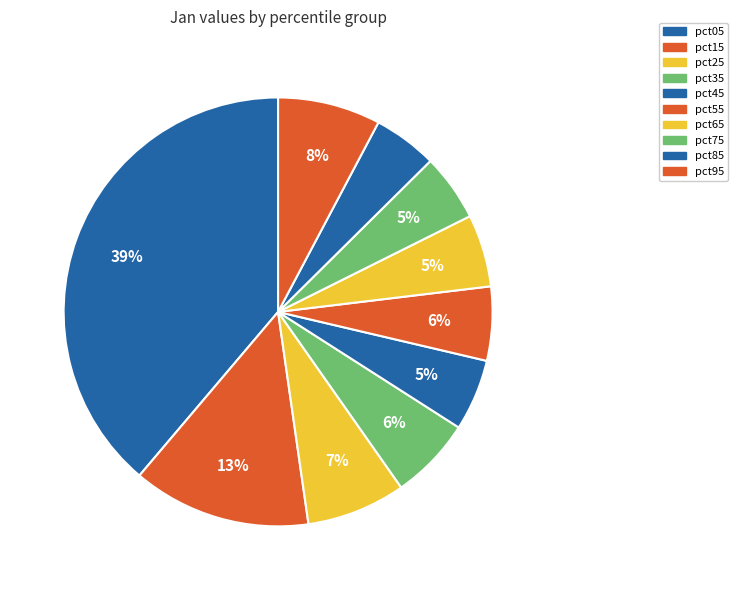

Rank the categories by value from lowest to highest.

pct85, pct75, pct45, pct65, pct55, pct35, pct25, pct95, pct15, pct05